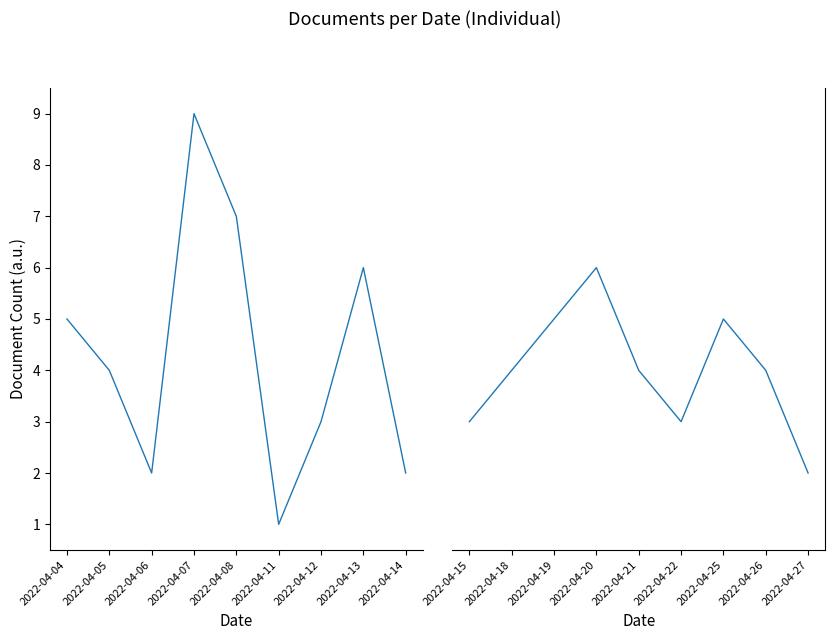

Between 2022-04-21 and 2022-04-15, which is larger?

2022-04-21